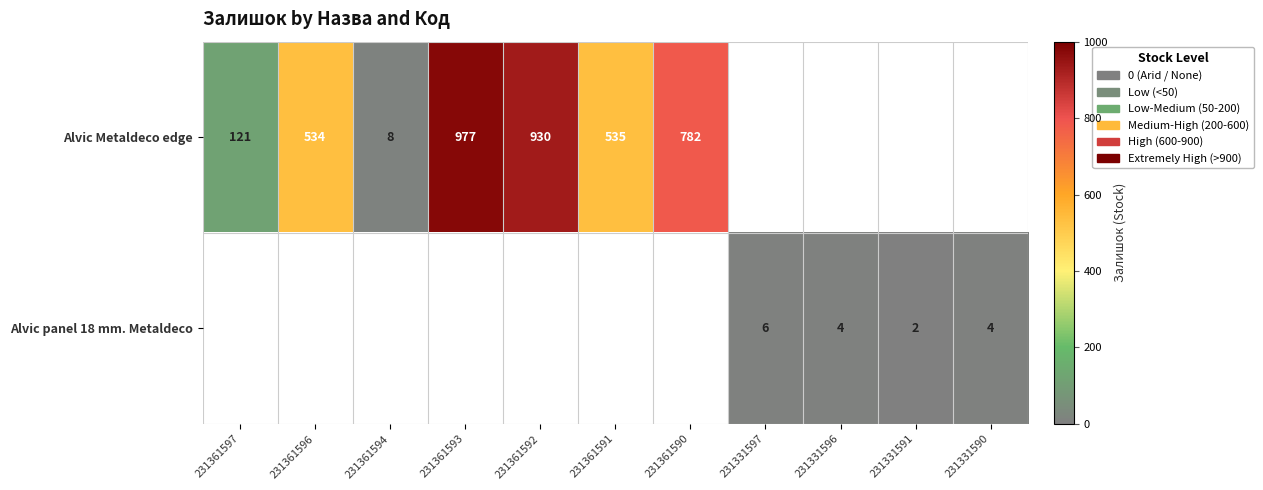

How many distinct data groups are displayed?

2